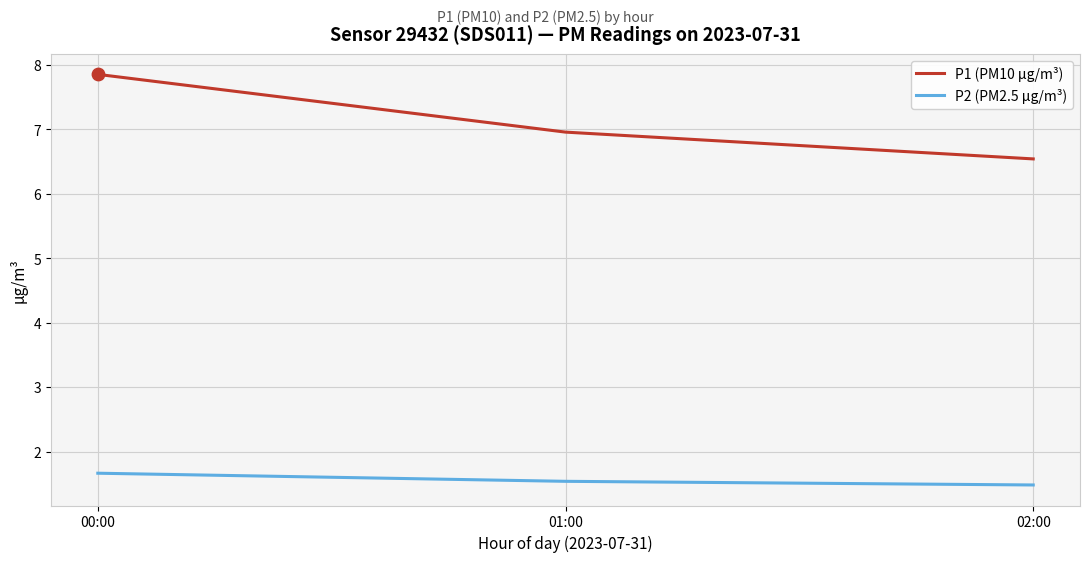

Which series changed the most between 00:00 and 01:00?

P1 (PM10 µg/m³)